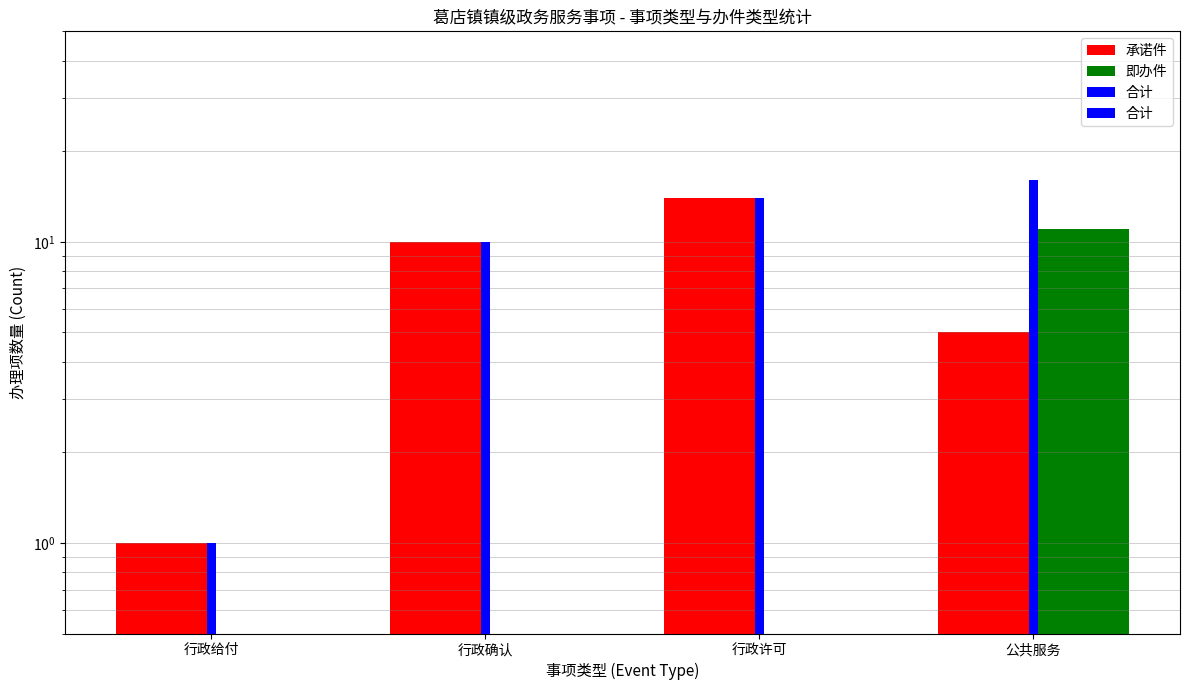

What is the difference between the highest and lowest values at 公共服务?

11